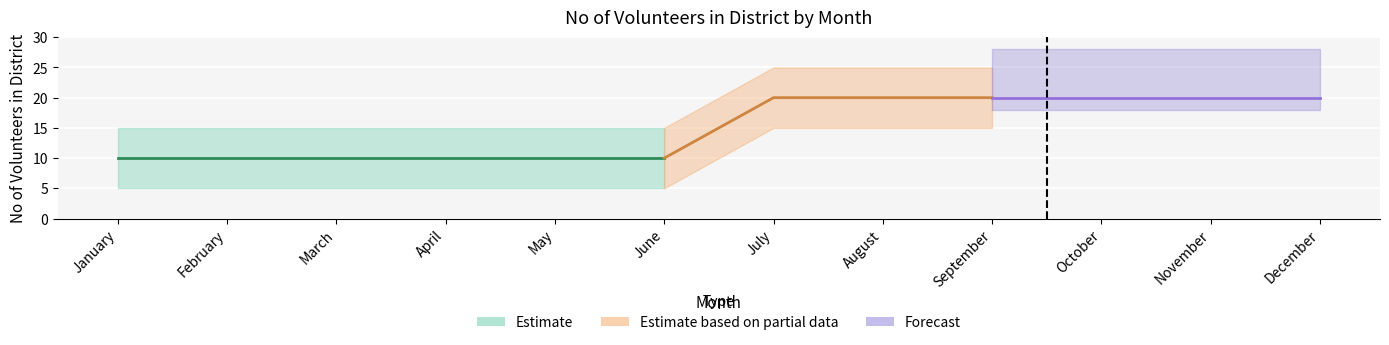

What is the value of the 4th point from the left?

10